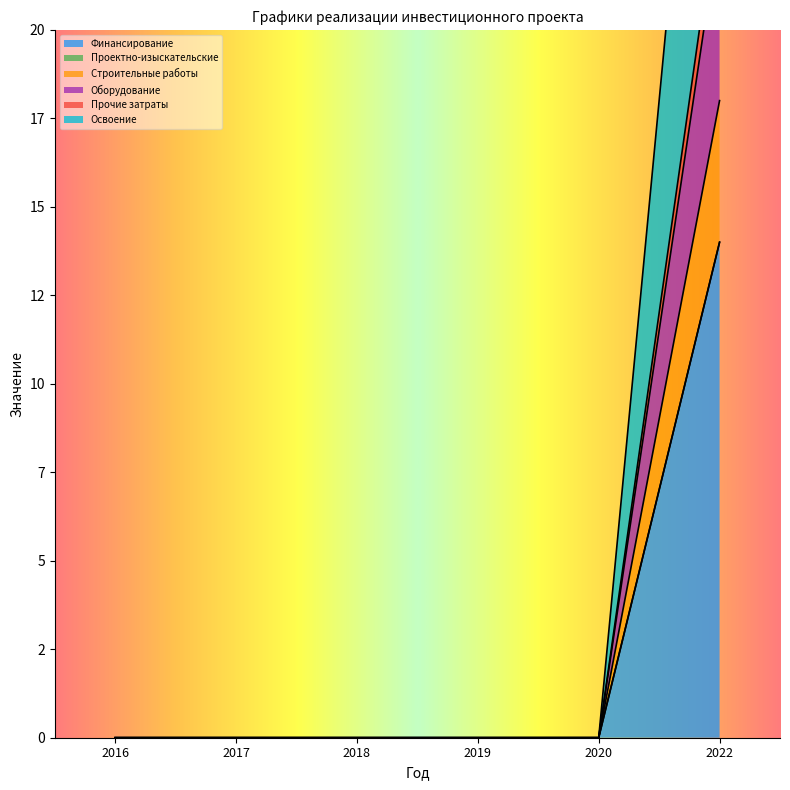

Which label corresponds to the largest value in the chart?

2022